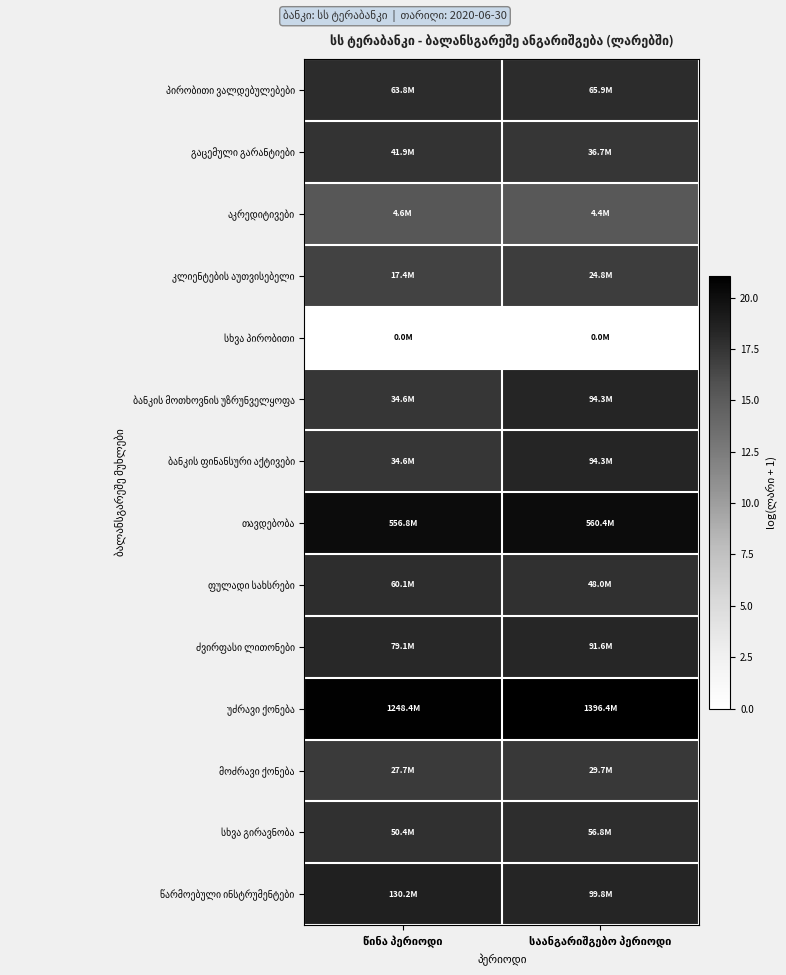

Which has a higher value, საანგარიშგებო პერიოდი or წინა პერიოდი?

საანგარიშგებო პერიოდი